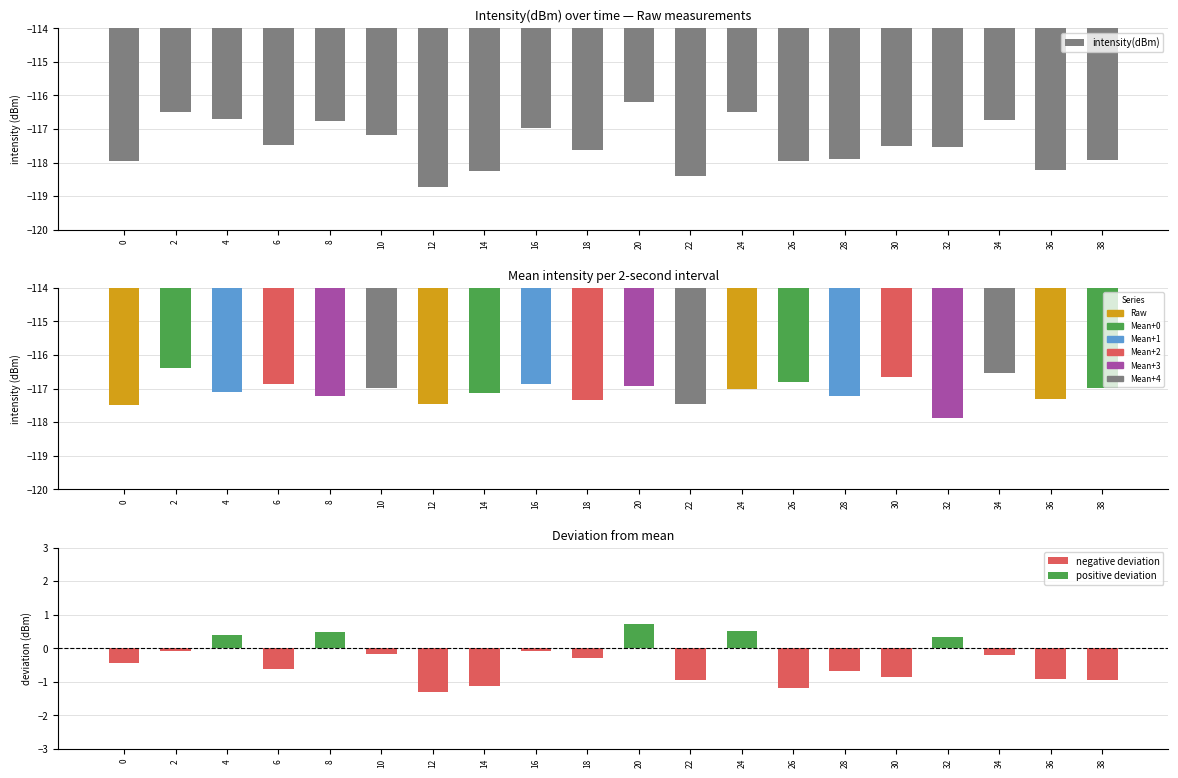

What is the minimum value shown in the chart?

-118.7